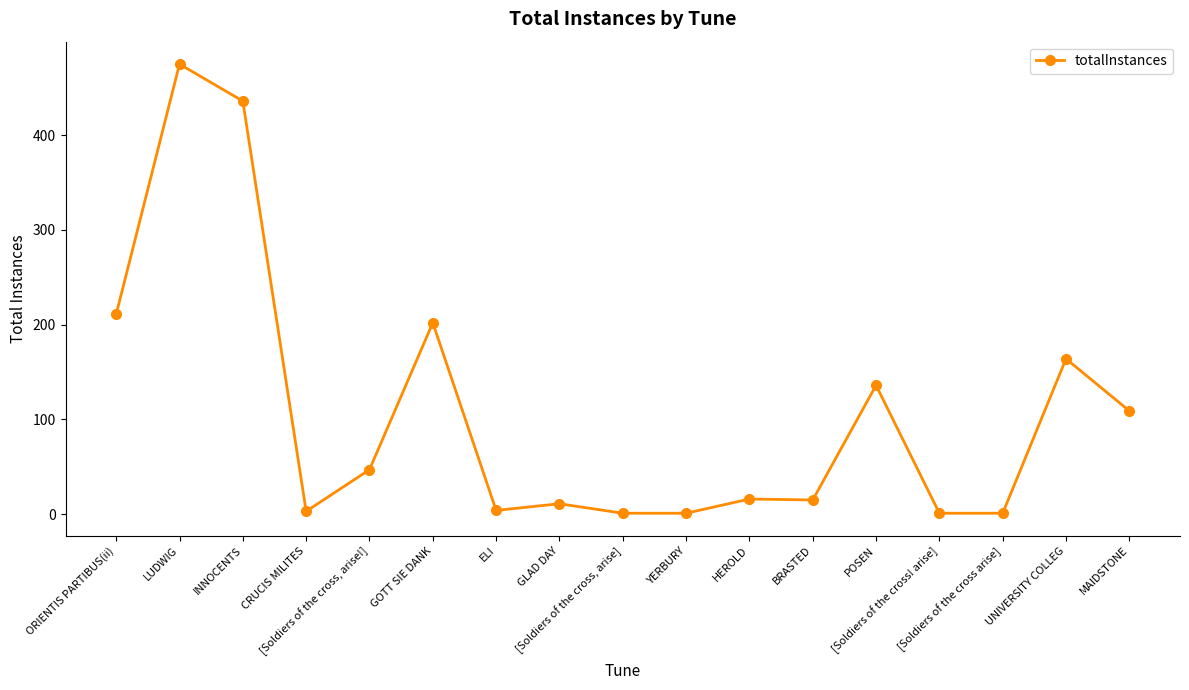

What position from the right is [Soldiers of the cross! arise]?

4